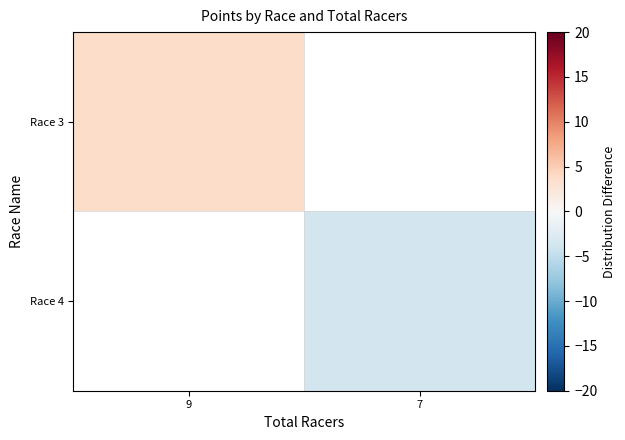

The value of Race 4 at 7 is -3.7. True or false?

True